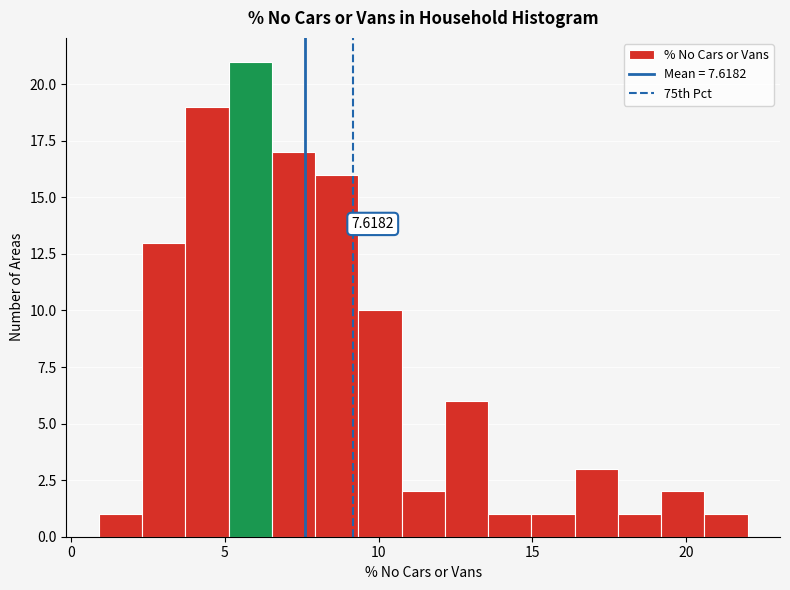

Read against the x-axis, roughly where is the centre of the tallest bar?

6.0